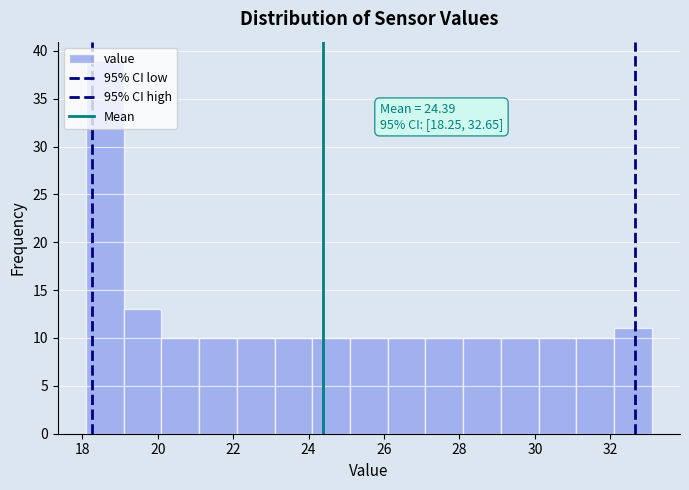

Over which range of the x-axis is the bar tallest?

18.1 to 19.1